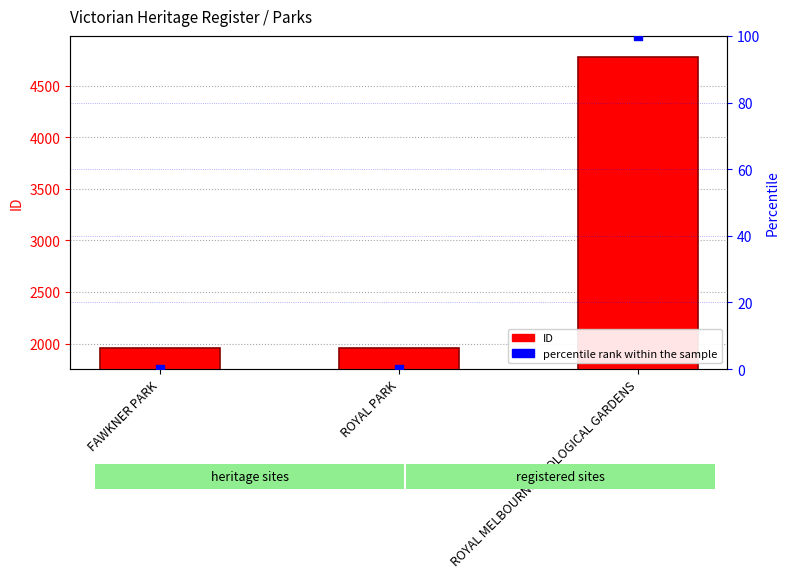

At which category is the sum across all series the highest?

ROYAL MELBOURNE ZOOLOGICAL GARDENS